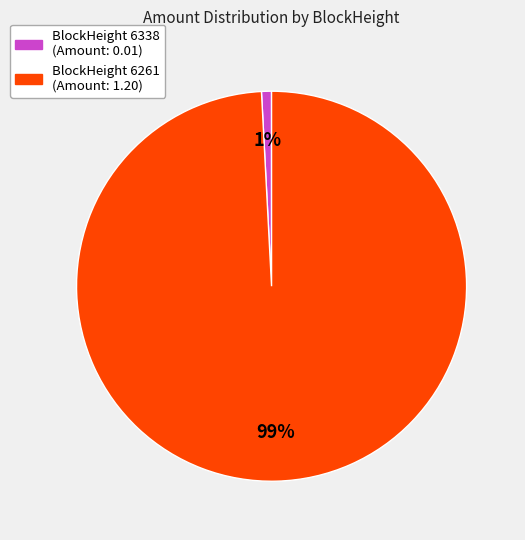

Is it true that BlockHeight 6261 (Amount: 1.20) is 89% of the pie?

False